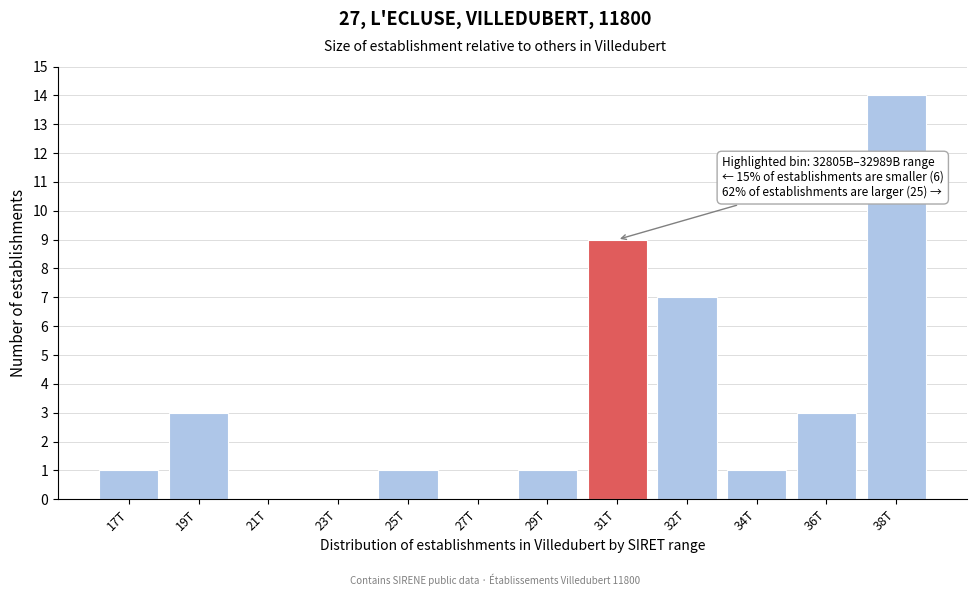

Reading left to right, extract all data points from this chart.

17T=1	19T=3	21T=0	23T=0	25T=1	27T=0	29T=1	31T=9	32T=7	34T=1	36T=3	38T=14